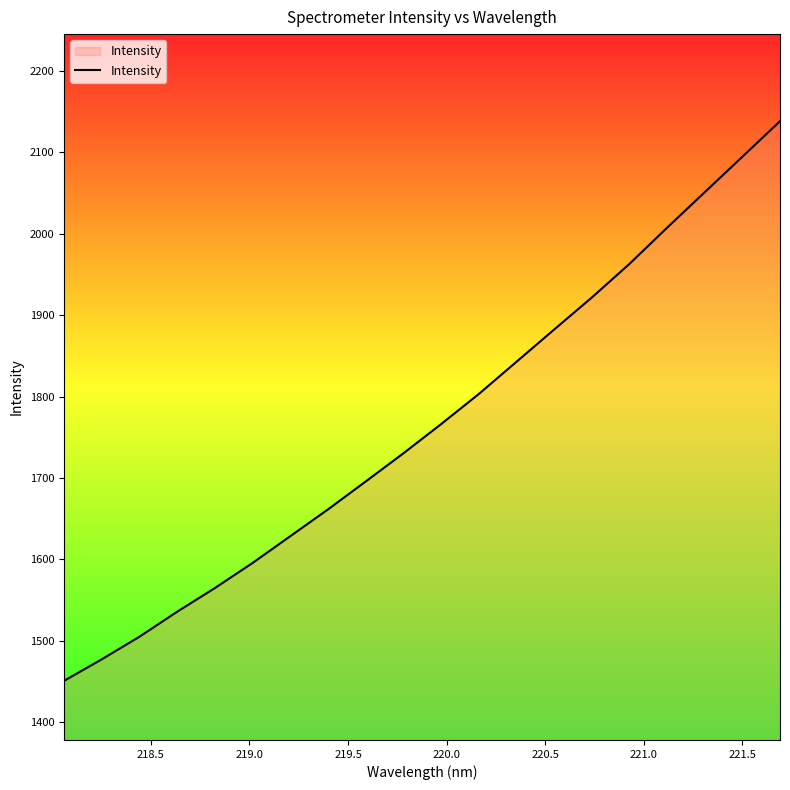

What is the difference between the maximum and minimum values?

687.0